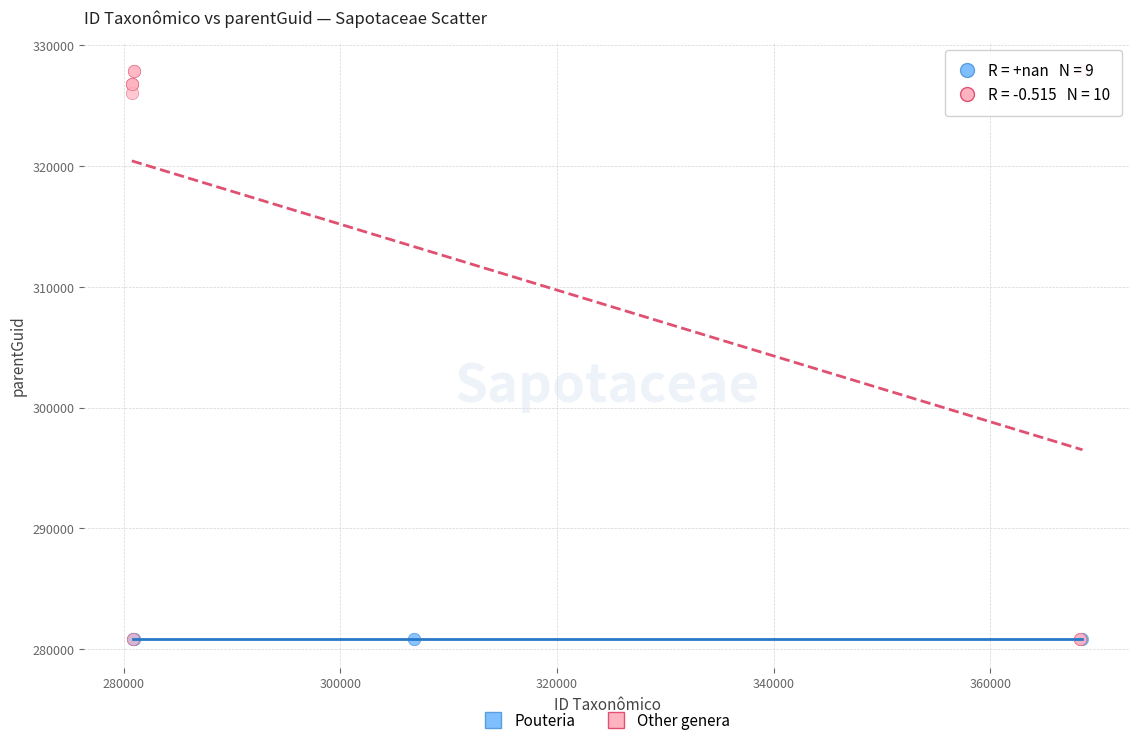

Which series reaches the maximum Y coordinate?

Other genera